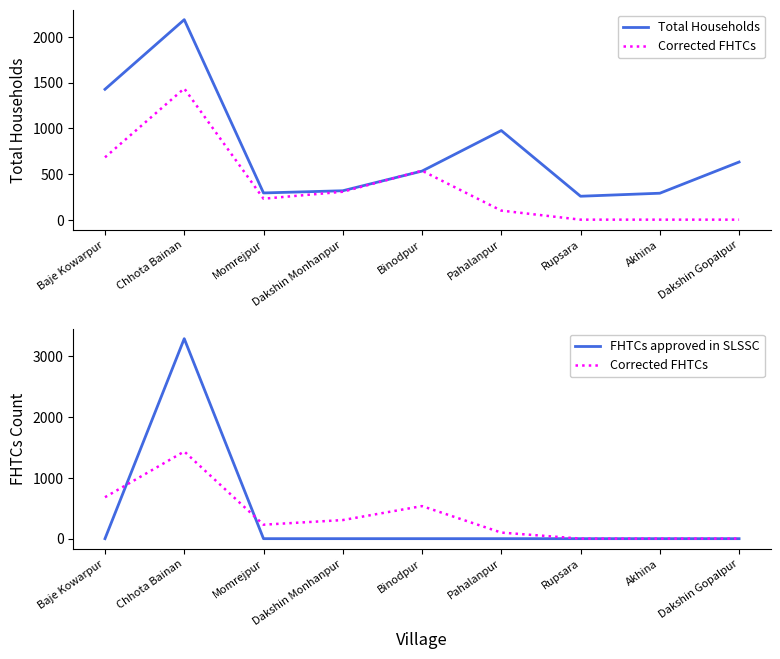

Is it true that Total Households equals 1044 at Dakshin Gopalpur?

False